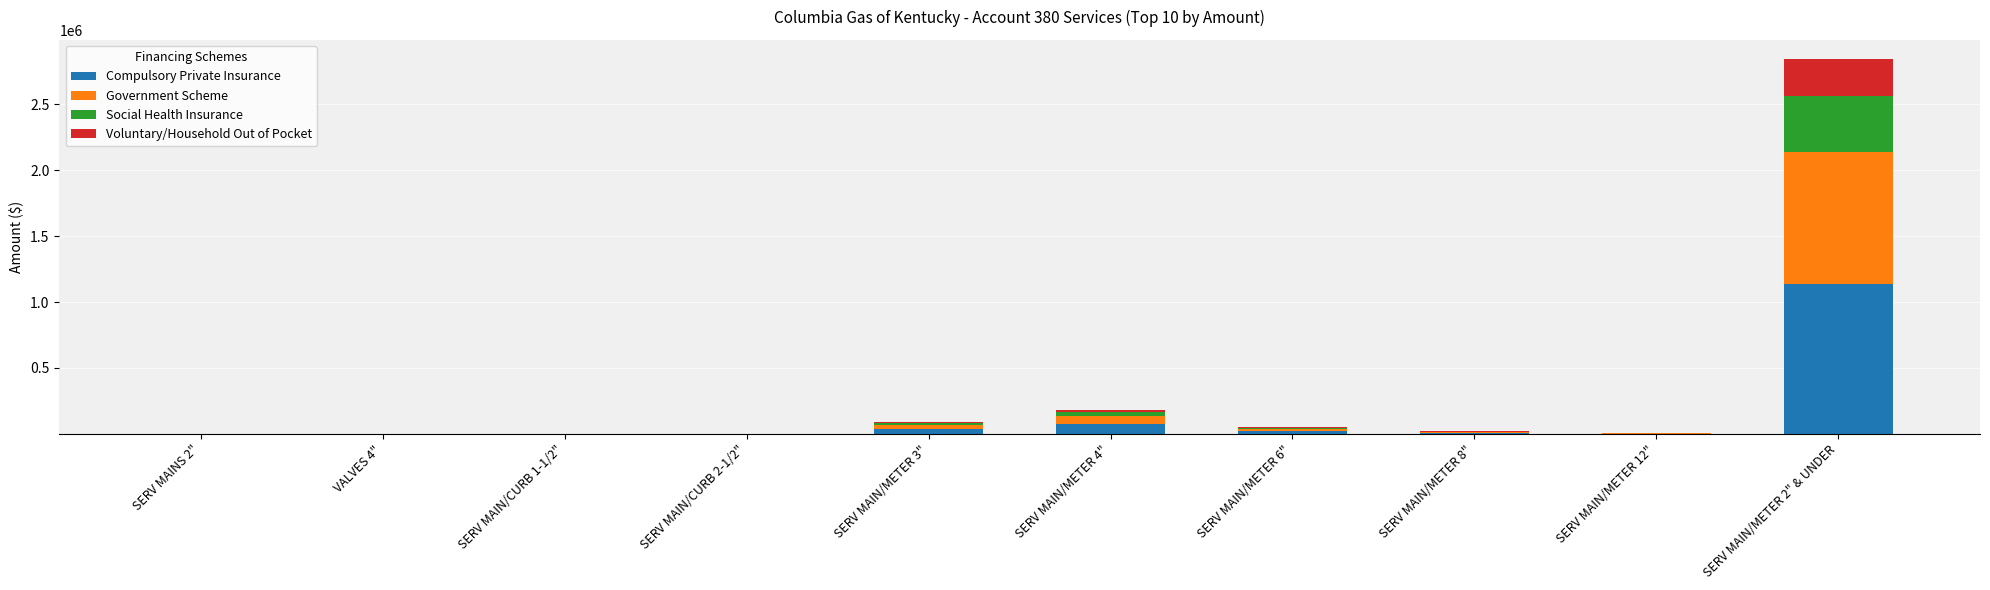

At which label is Compulsory Private Insurance closest to 569235?

SERV MAIN/METER 4"